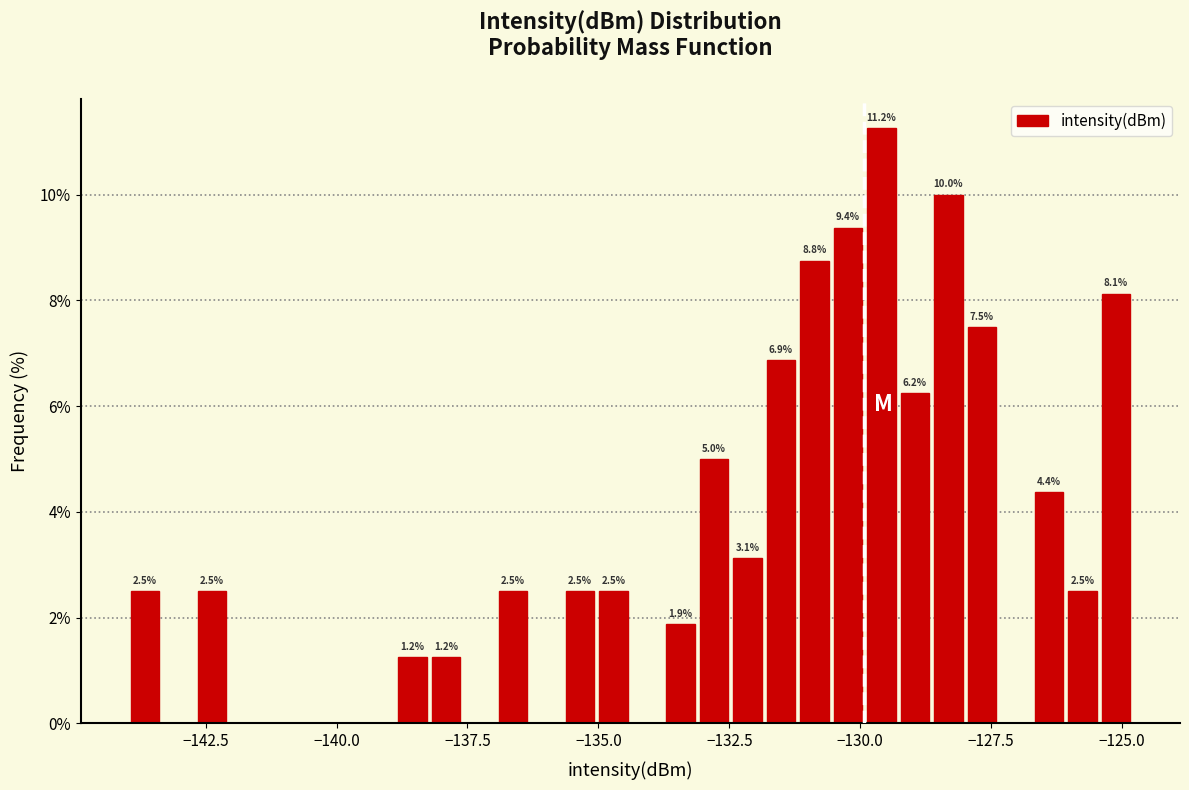

Around what value on the x-axis is the tallest bar? Give the approximate position of its centre, as read against the axis.

-129.5